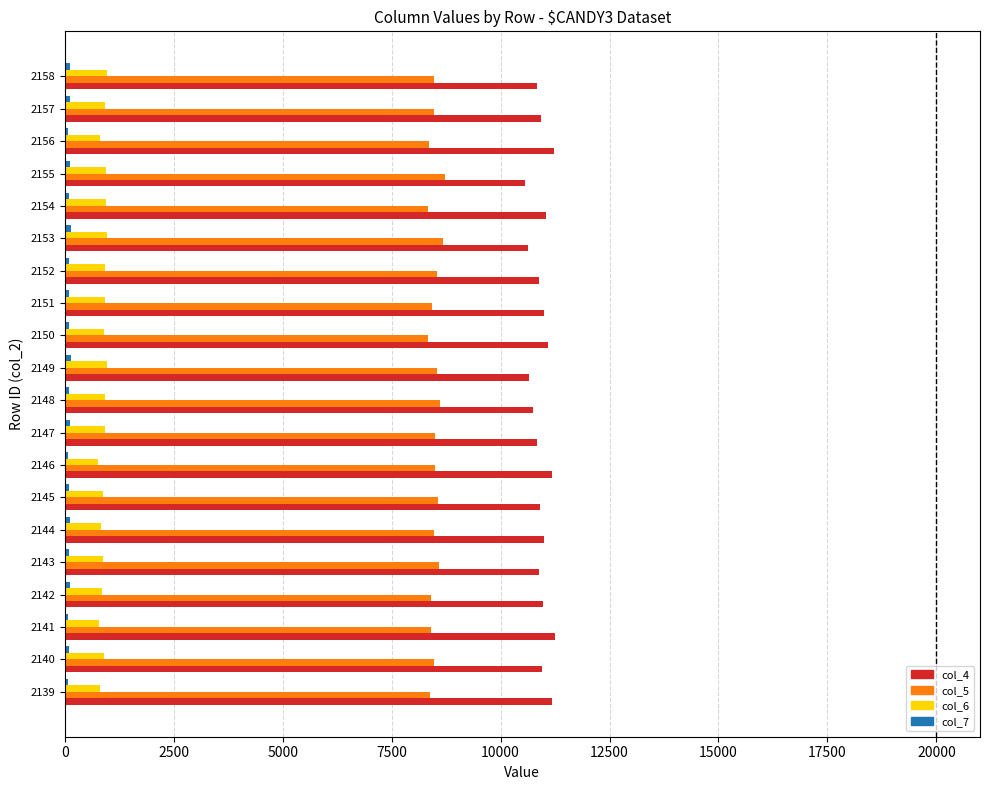

Which series has the largest total across all categories?

col_4